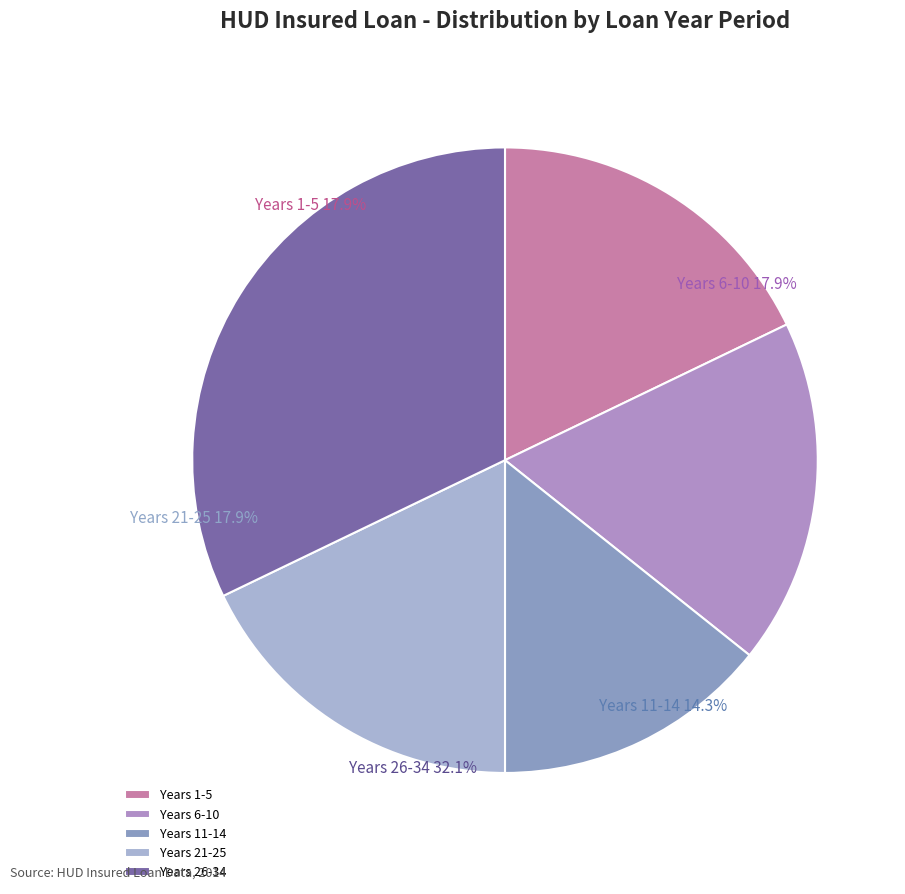

Which has a higher value, Years 26-34 or Years 21-25?

Years 26-34